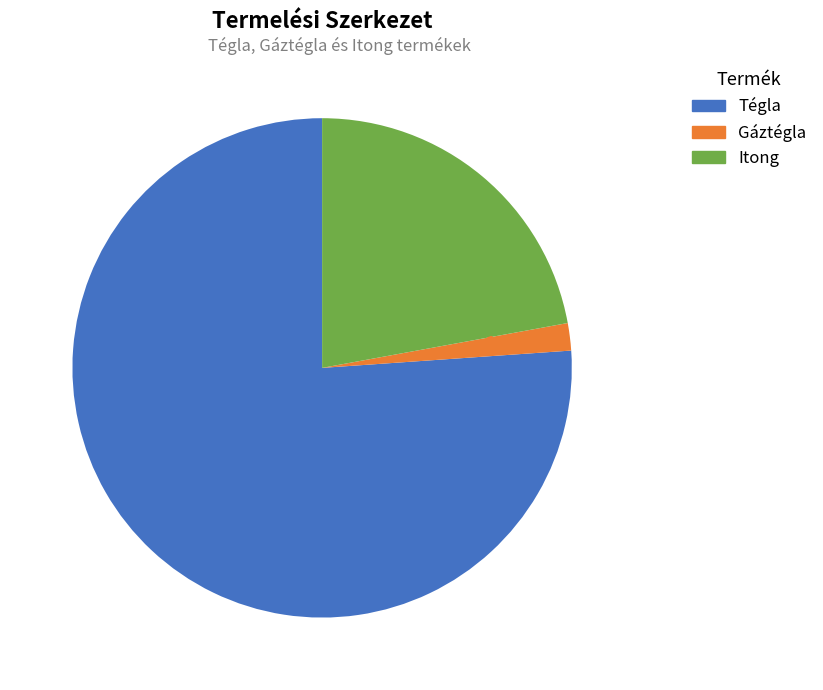

What percentage is the Itong slice, to the nearest percent?

22%